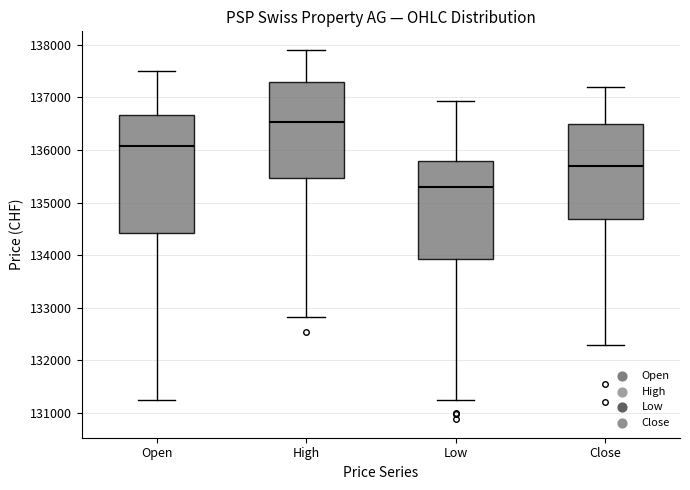

Which box is the tallest, from its lower edge to its upper edge?

Open